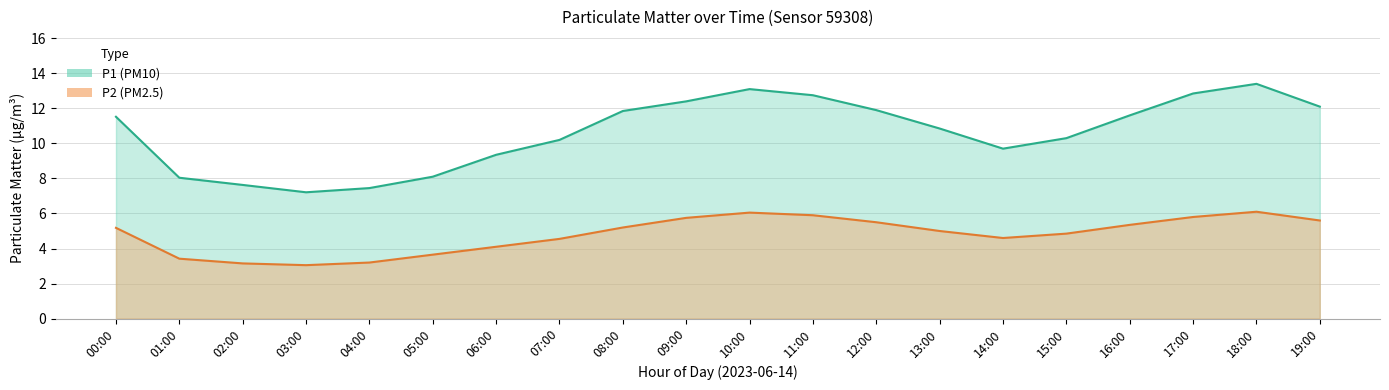

What are all the series names shown in the legend?

P1, P2